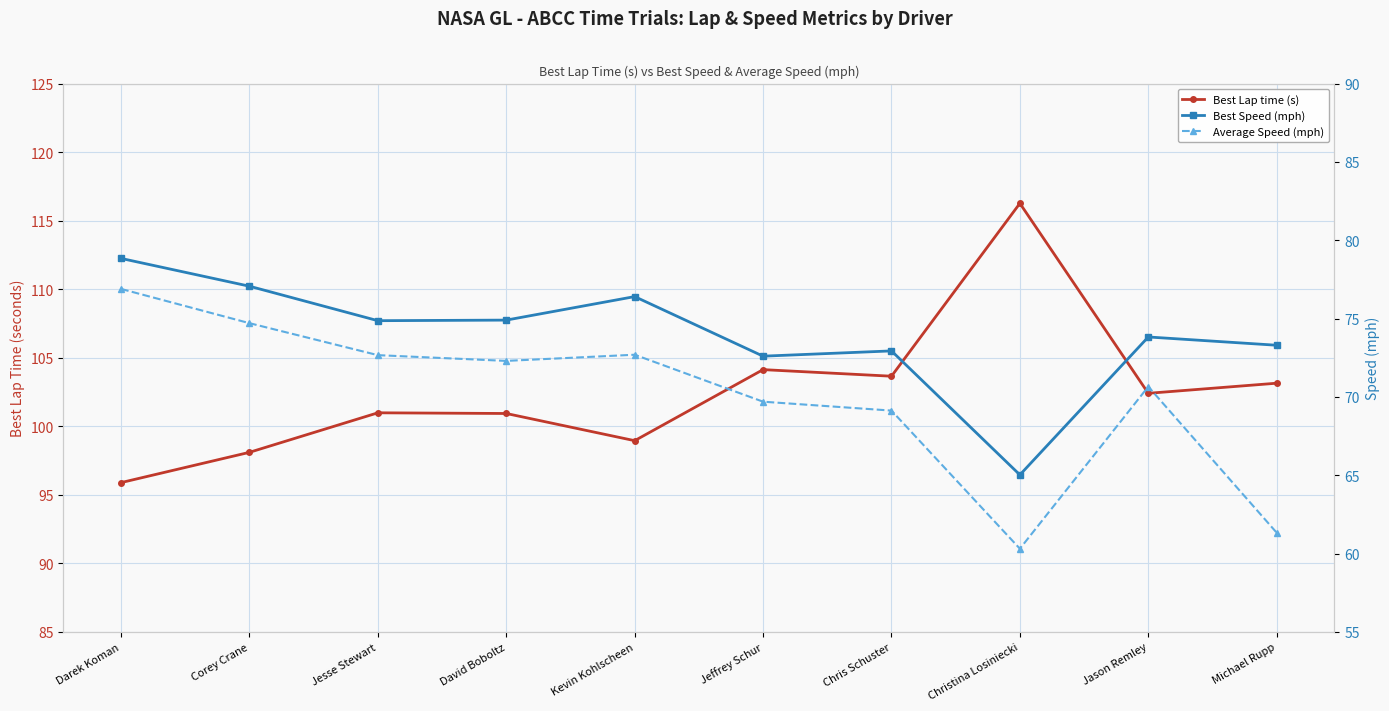

Which series has the largest range (max minus min)?

Best Lap time (s)